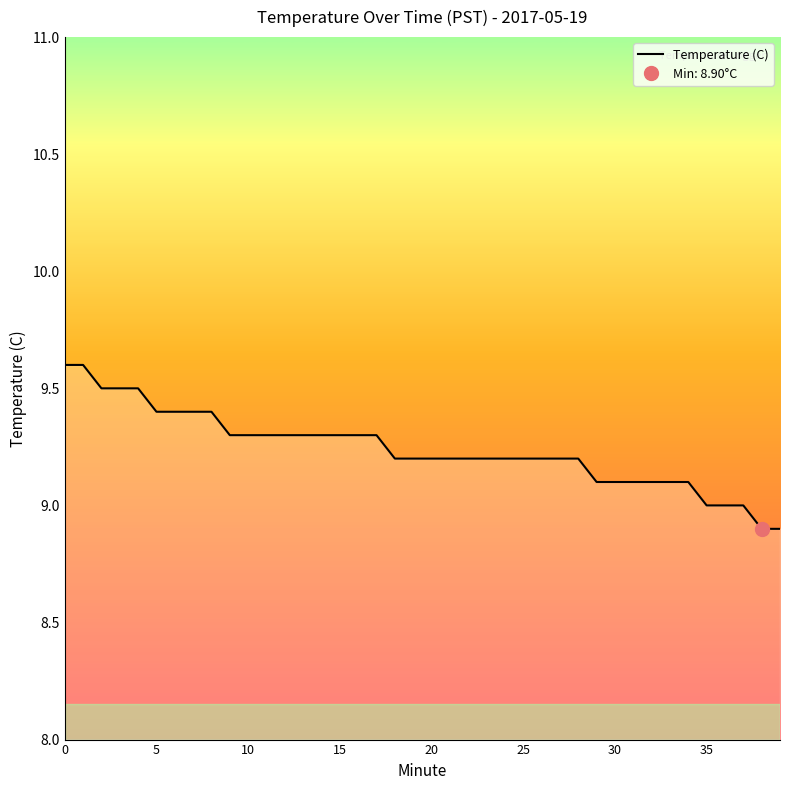

What is the maximum value shown in the chart?

9.6